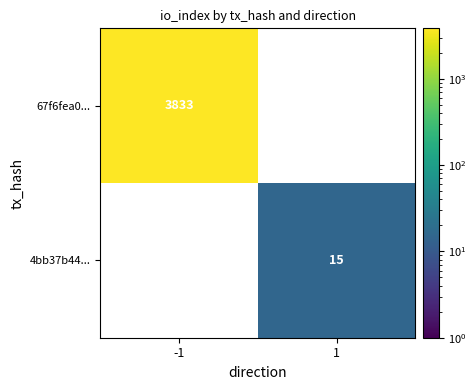

The value of 67f6fea0... at -1 is 6379. True or false?

False